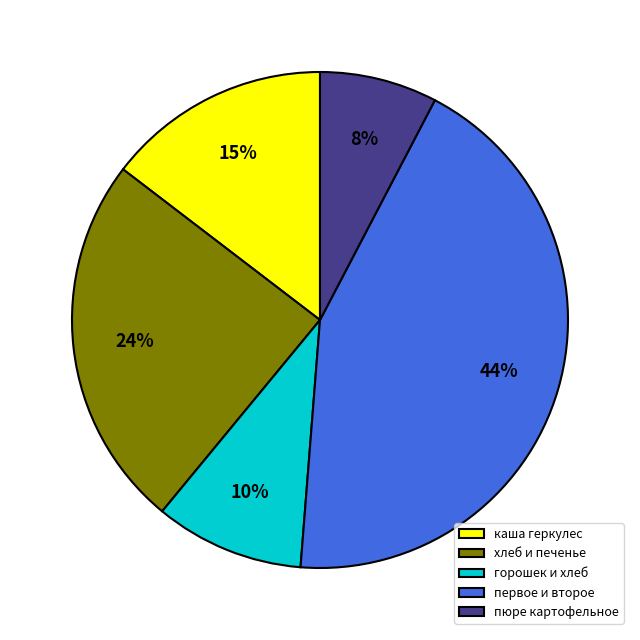

How many segments does this pie chart have?

5